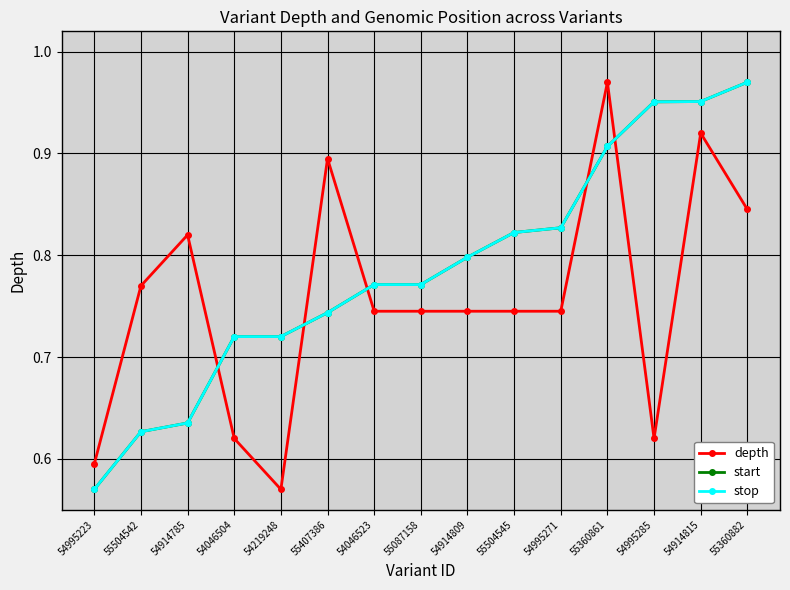

How many categories are shown in the chart?

15